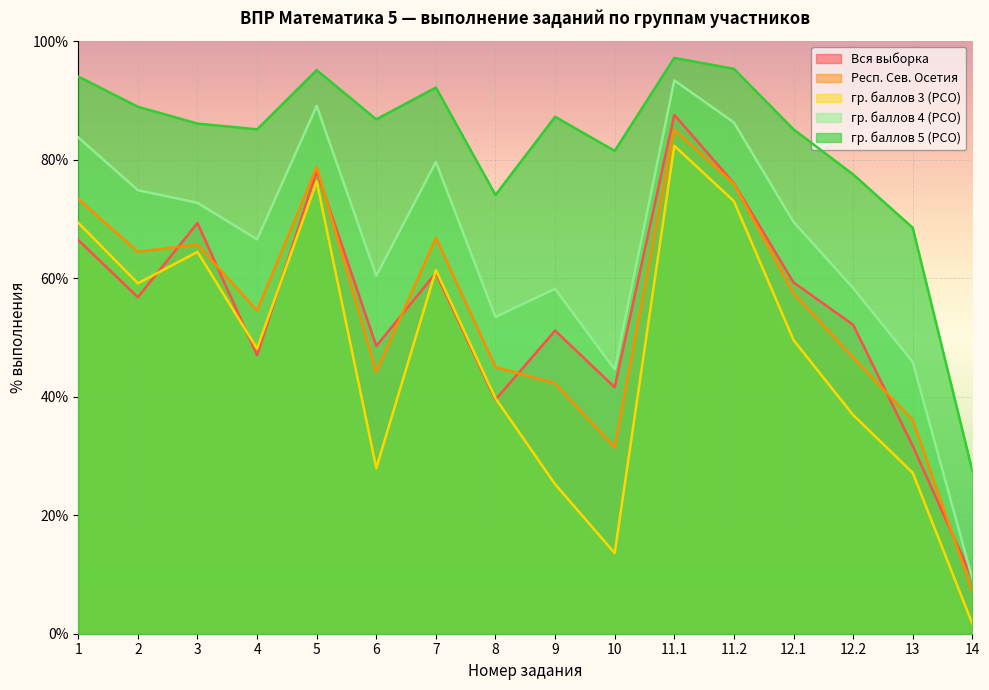

What is the label of the 11th point from the left?

11.1